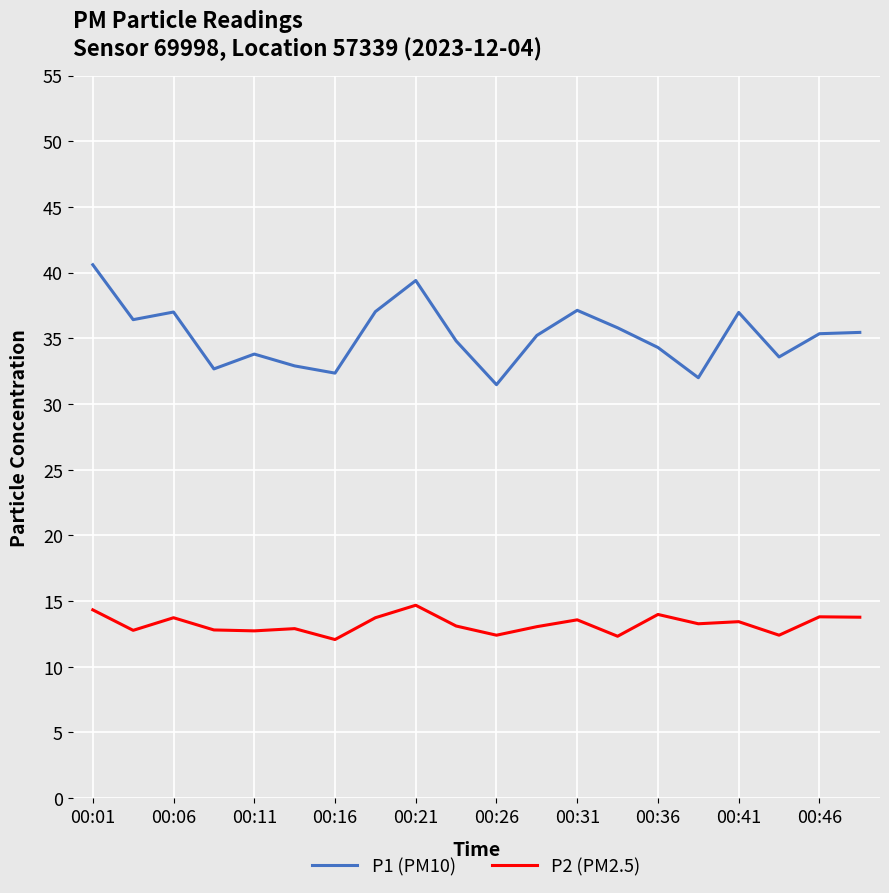

What is the lowest value of the P1 (PM10) series?

31.5